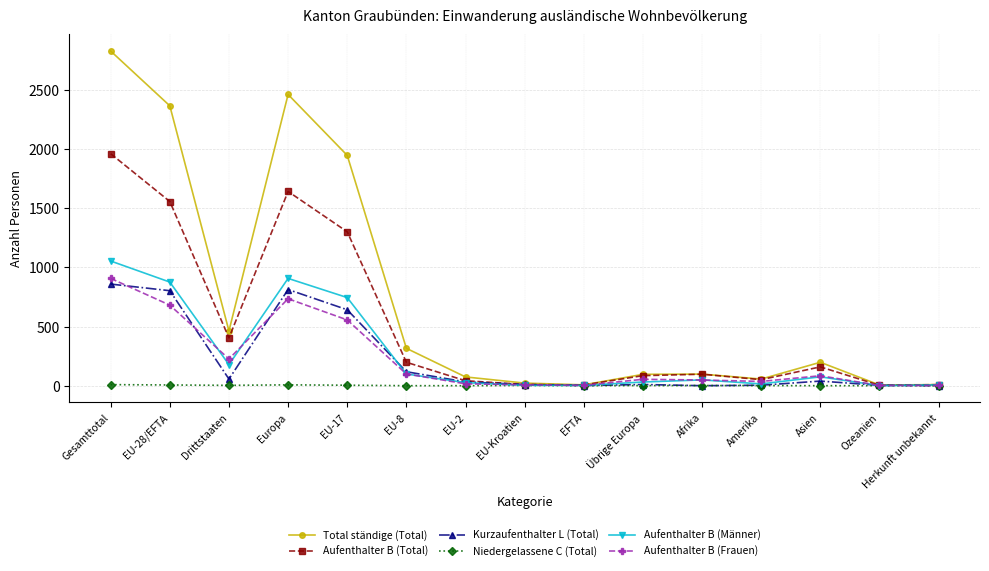

Which series has the widest spread of values?

Total ständige (Total)